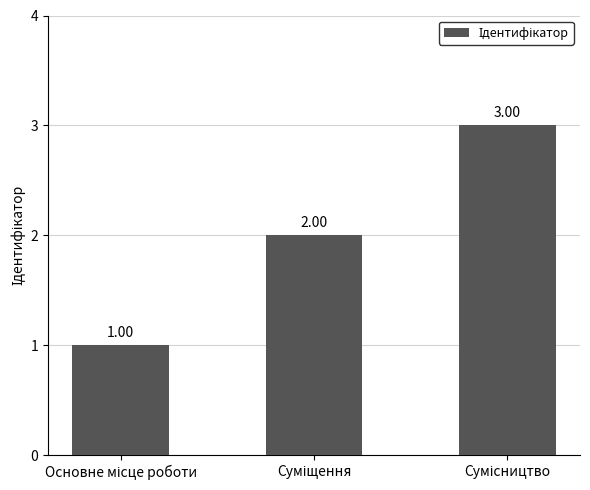

Reading right to left, list all the values displayed in this chart.

3	2	1